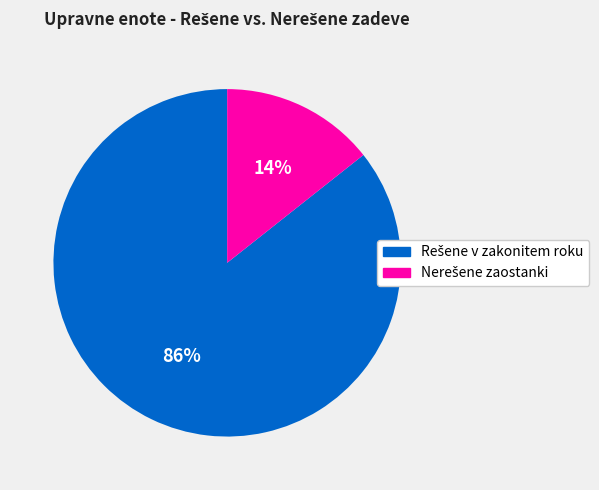

Count the number of slices in the pie.

2